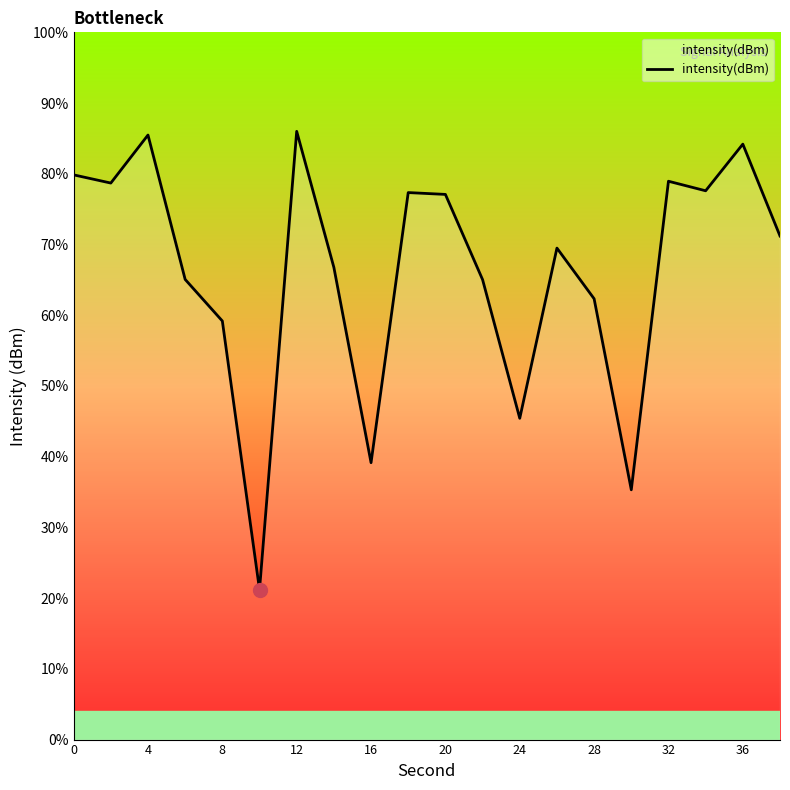

The chart shows a value of -216.2 at 20. True or false?

False